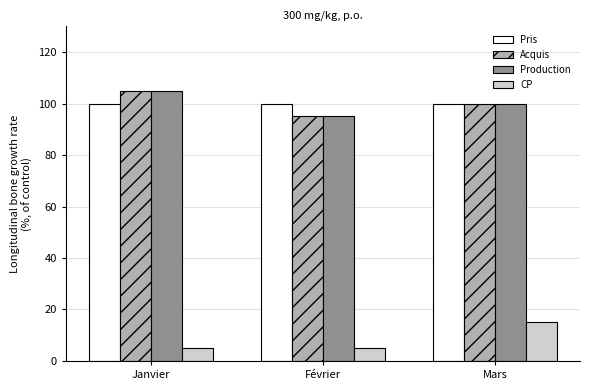

Count the Production values in the range 95 to 105.

3